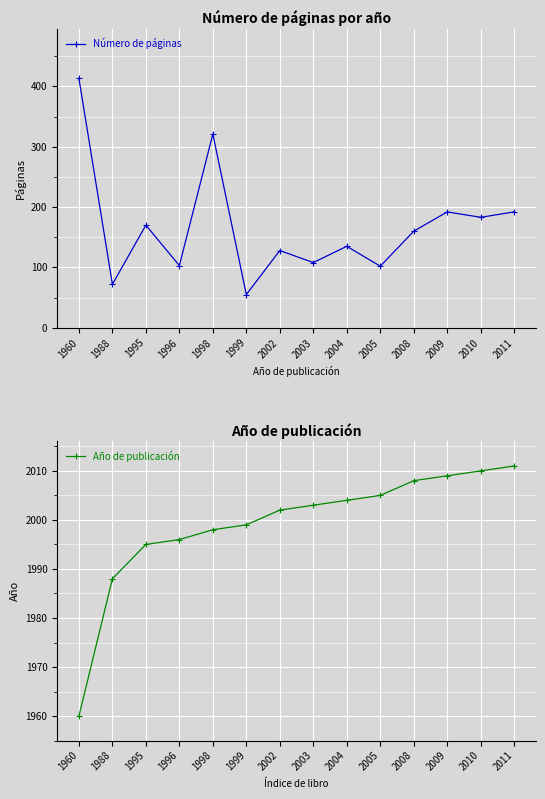

What is the value of the Año de publicación point at the 12th from the left?

2009